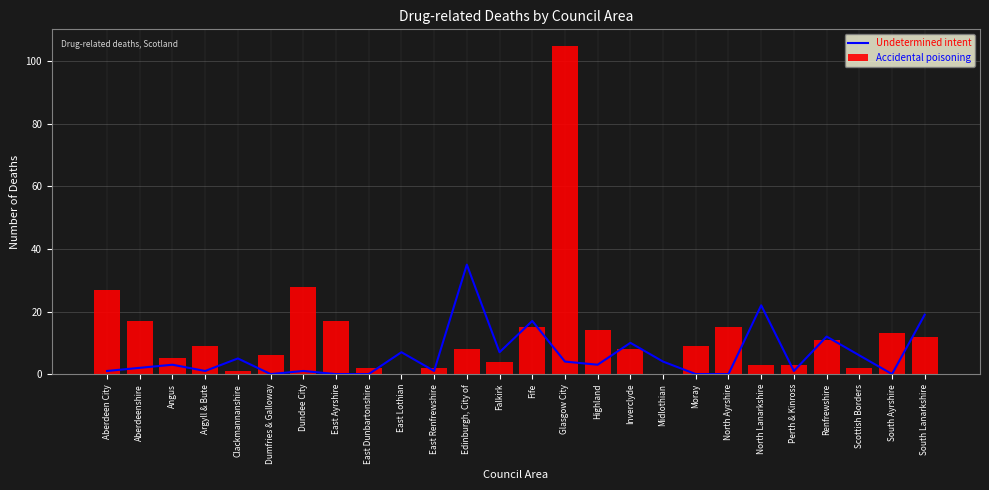

Read the Accidental poisoning value at Perth & Kinross.

3